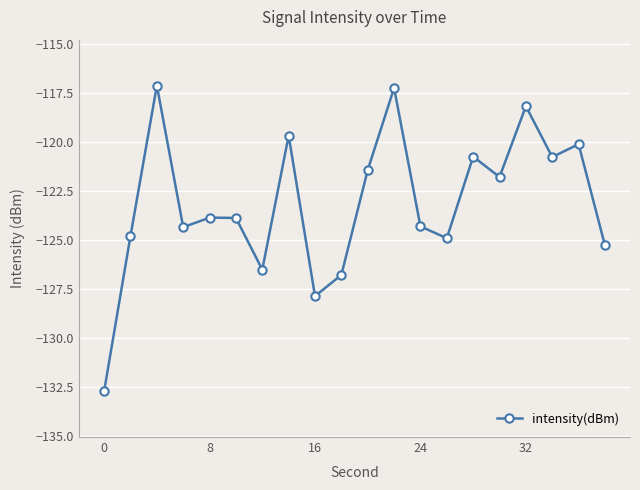

What is the greatest value displayed?

-117.1